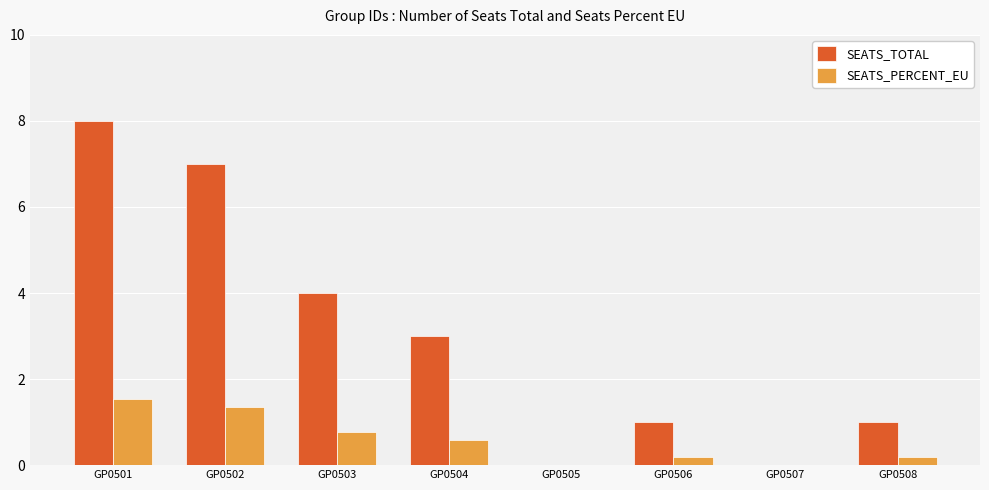

Is it true that SEATS_PERCENT_EU equals 1.1 at GP0501?

False